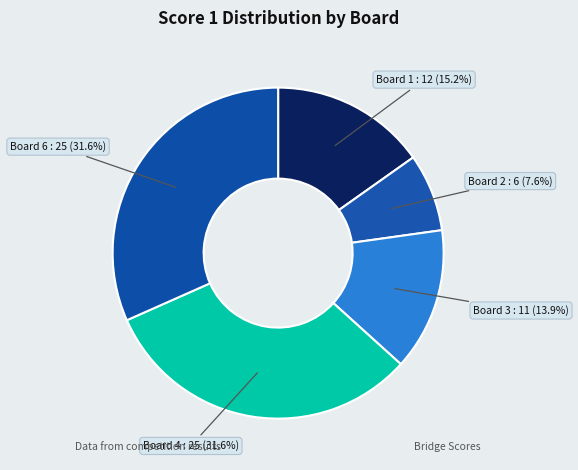

Do Board 4 : 25 (31.6%) and Board 2 : 6 (7.6%) together represent more than half of the pie?

No